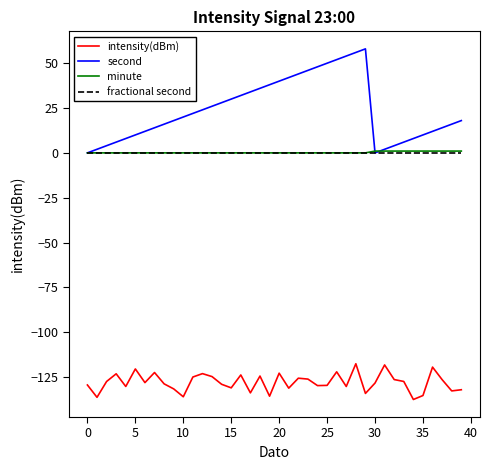

What is the highest value of the intensity(dBm) series?

-117.6